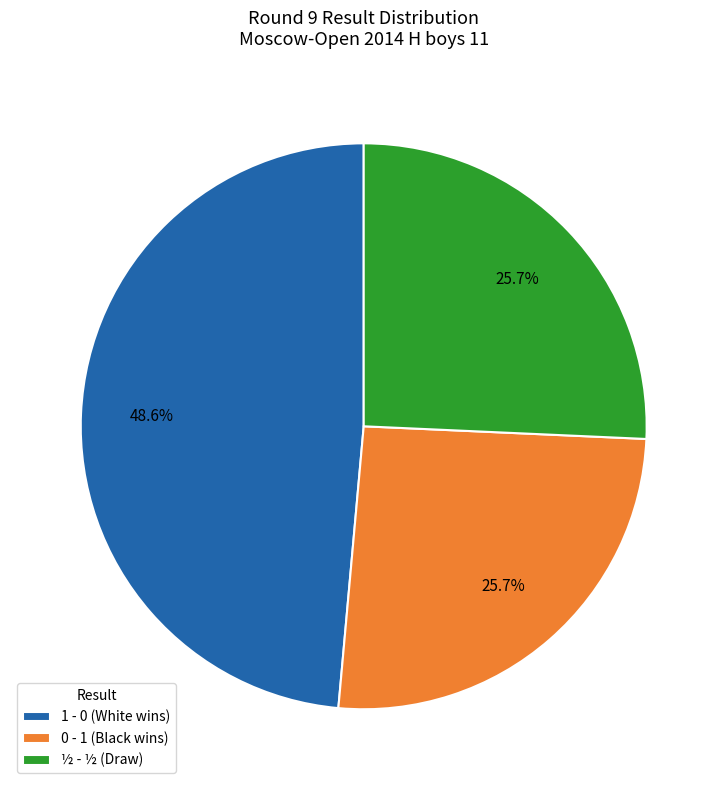

What percentage is NOT represented by ½ - ½ (Draw)?

74.3%